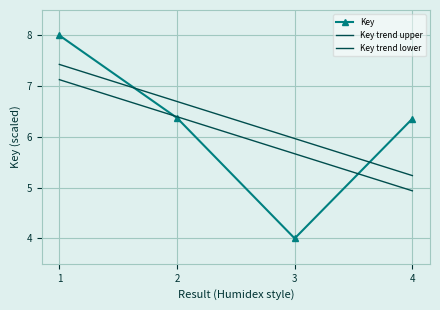

Is it true that Key equals 6.4 at 3?

False